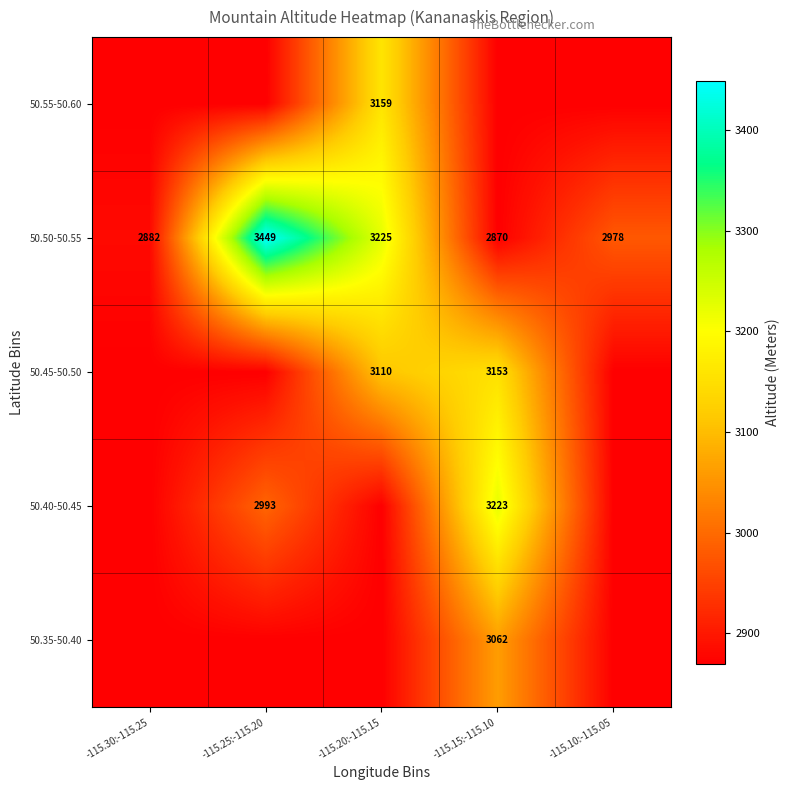

How many categories are shown in the chart?

5